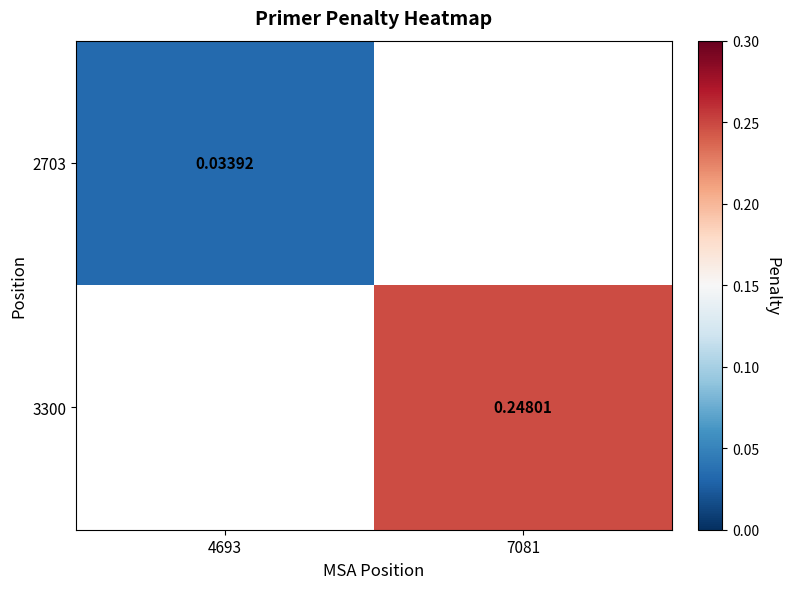

Rank the series by their average value, from lowest to highest.

2703, 3300